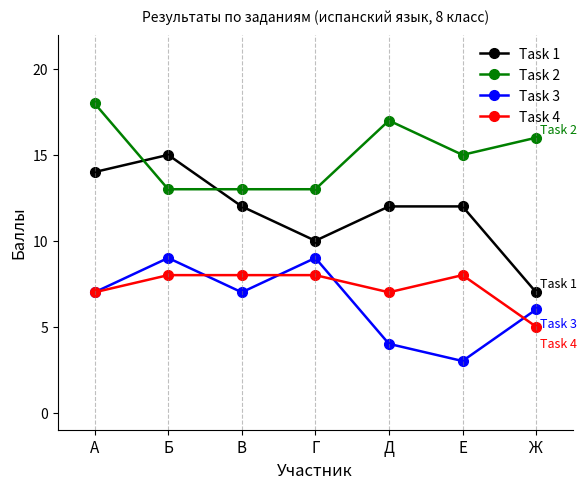

Does the chart display data point markers on the line(s)?

Yes